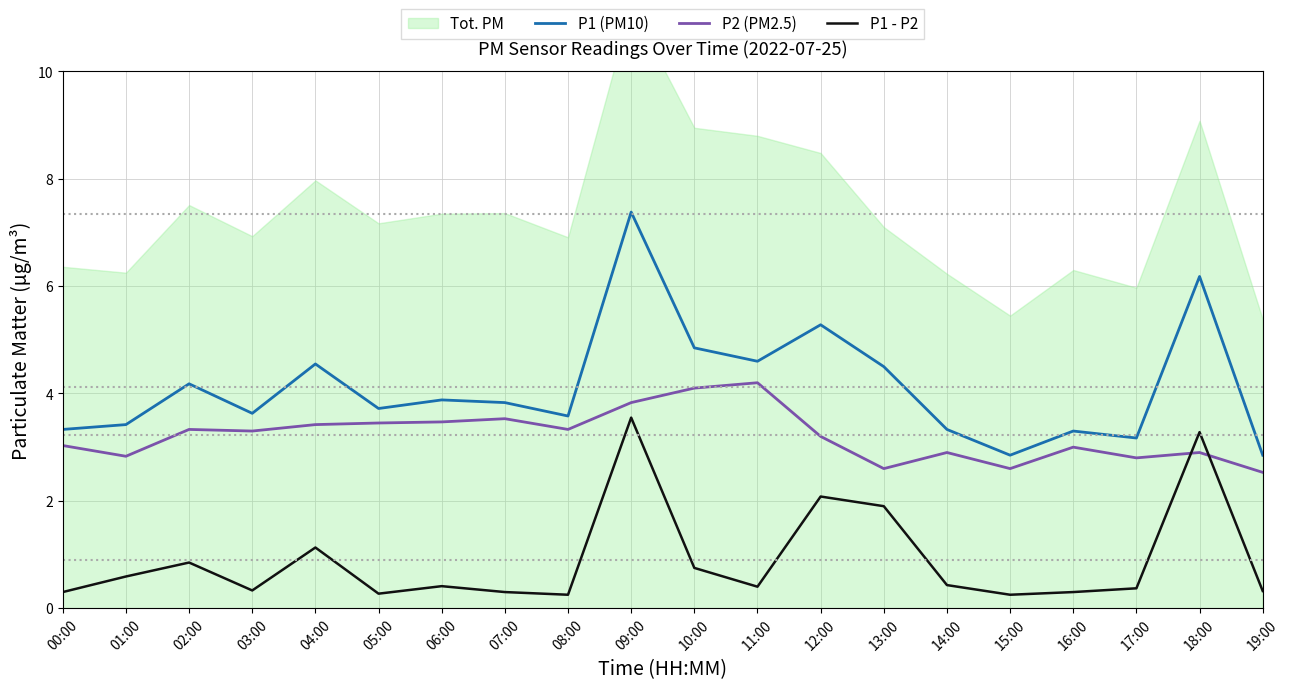

At which category does the chart reach its peak across all series?

09:00